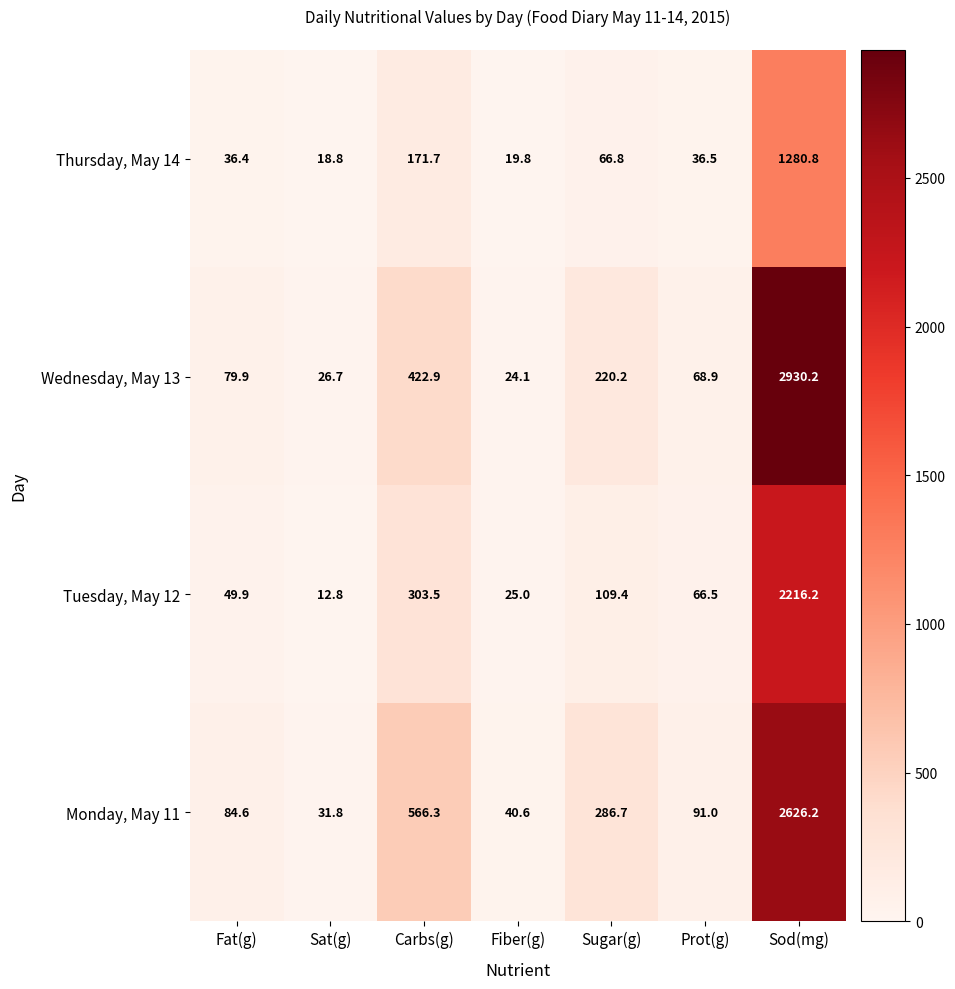

Which series changed the most between Fiber(g) and Sugar(g)?

Monday, May 11